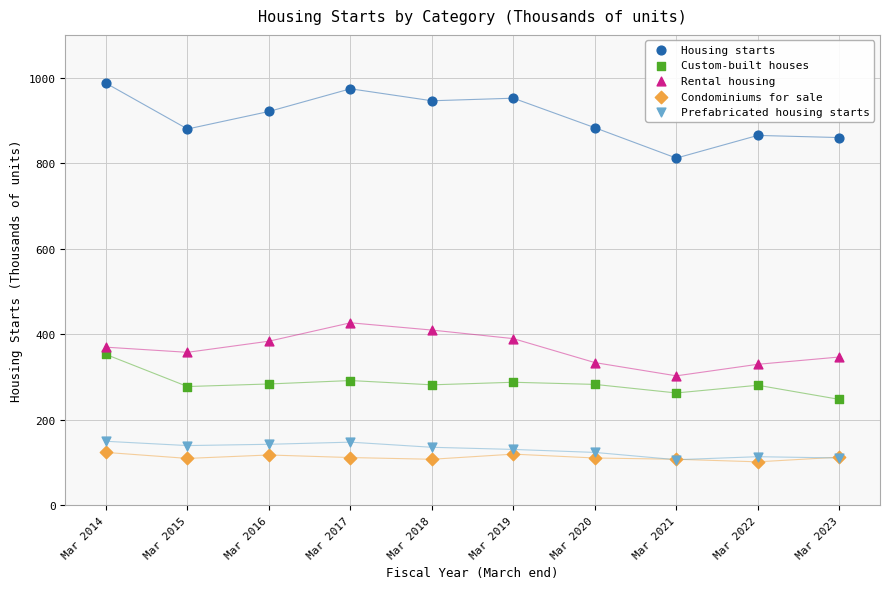

Across all series, what Y value is closest to 544?

427